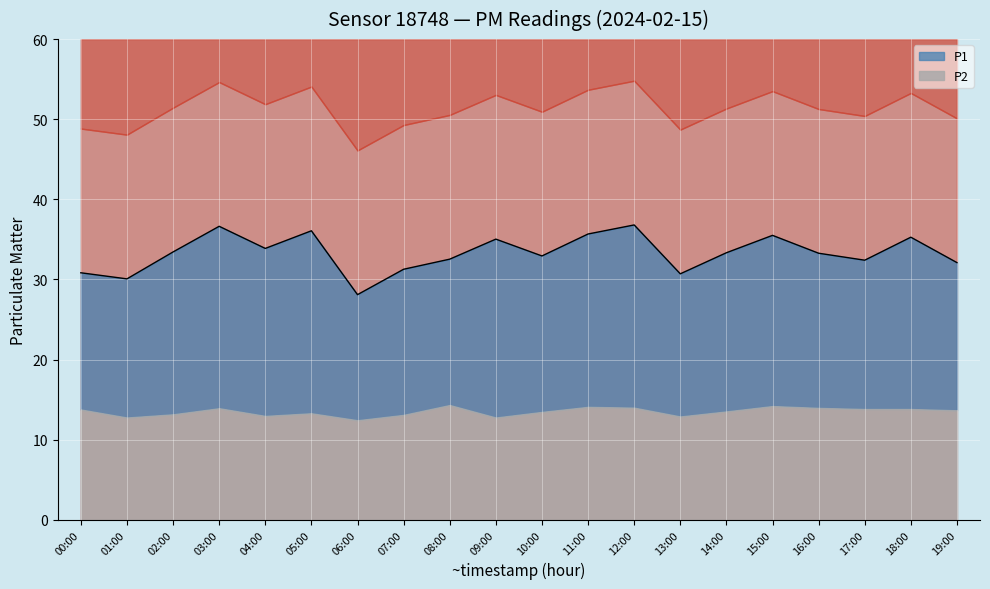

How many lines are shown in the chart?

1